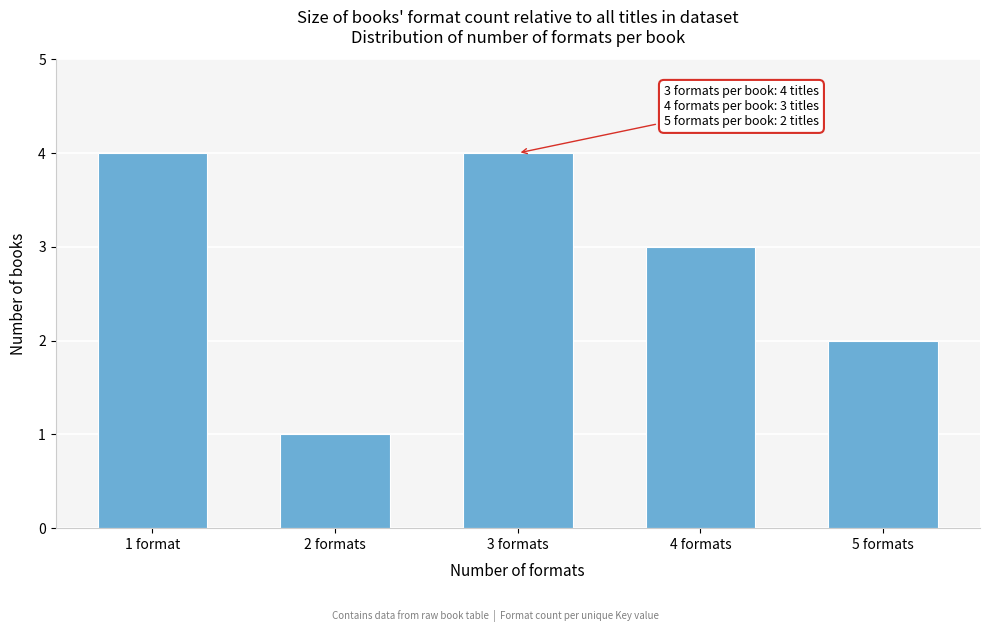

Reading right to left, list all the values displayed in this chart.

2	3	4	1	4